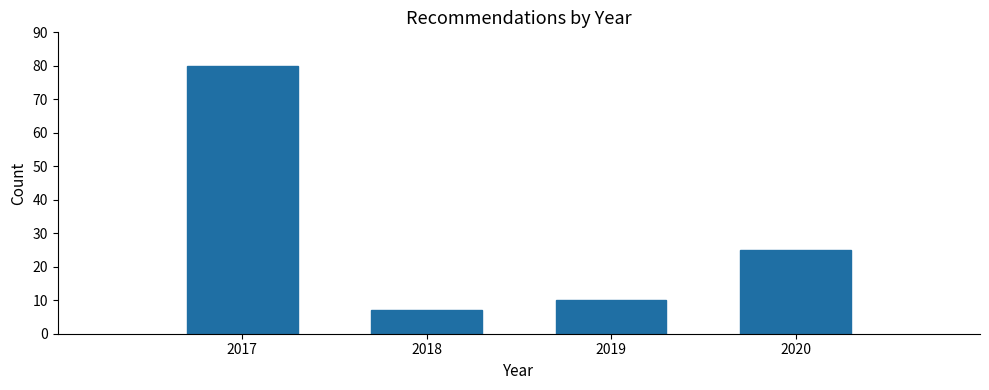

Reading left to right, what are all the values shown in this chart?

80	7	10	25